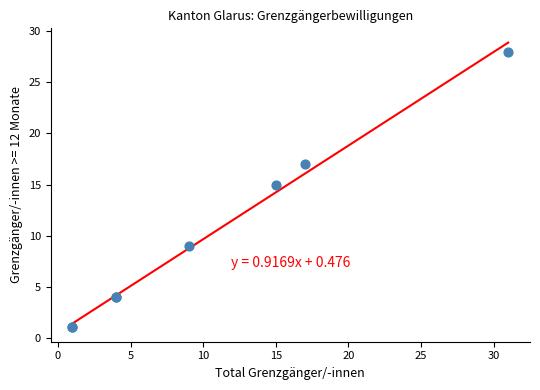

What Y value in the scatter plot is closest to 14?

15